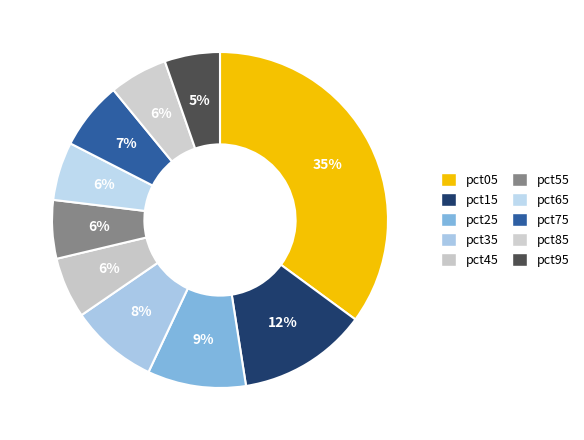

Which slice is the largest?

pct05